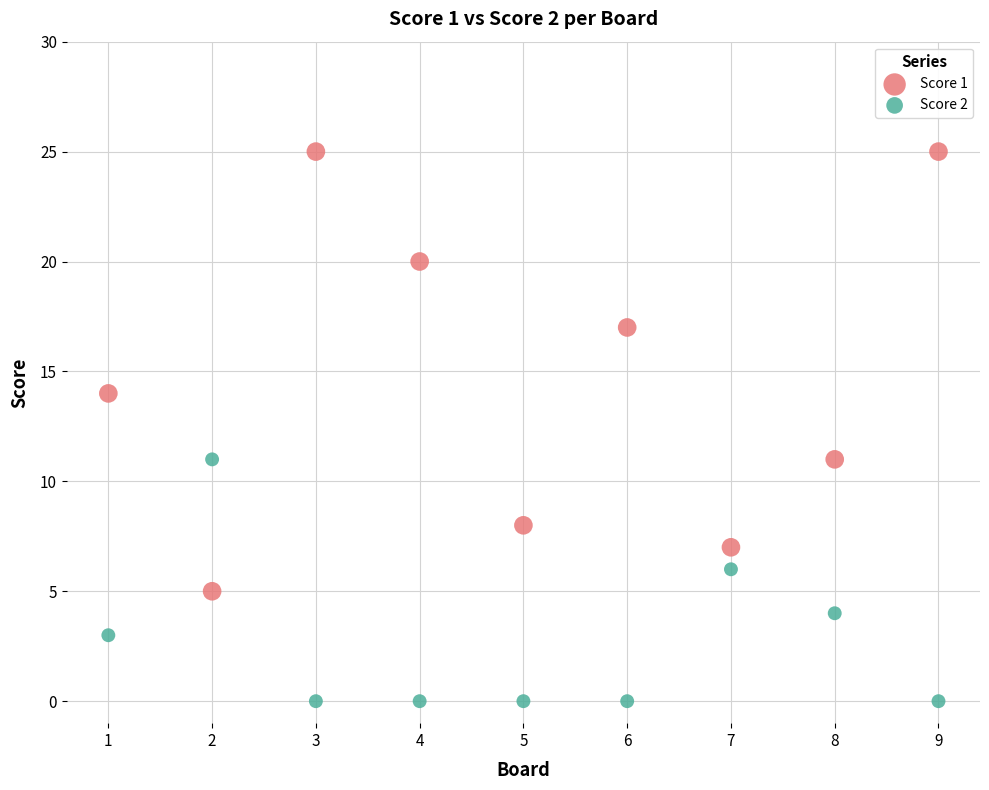

What are all the series names shown in the legend?

Score 1, Score 2